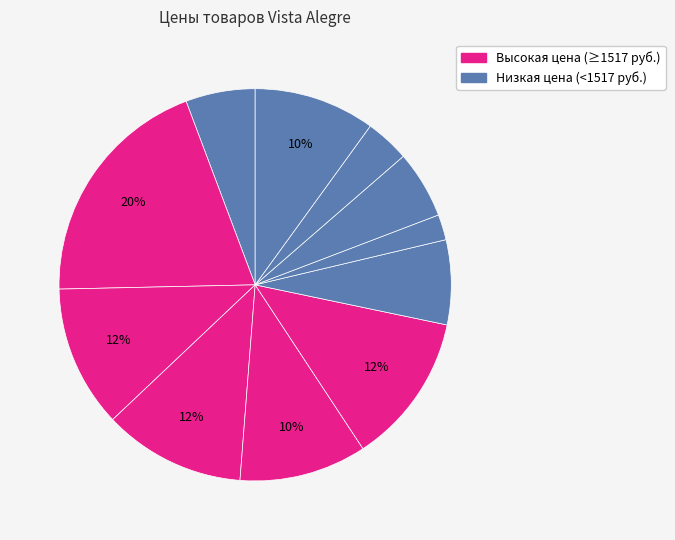

How many slices are in this pie chart?

11